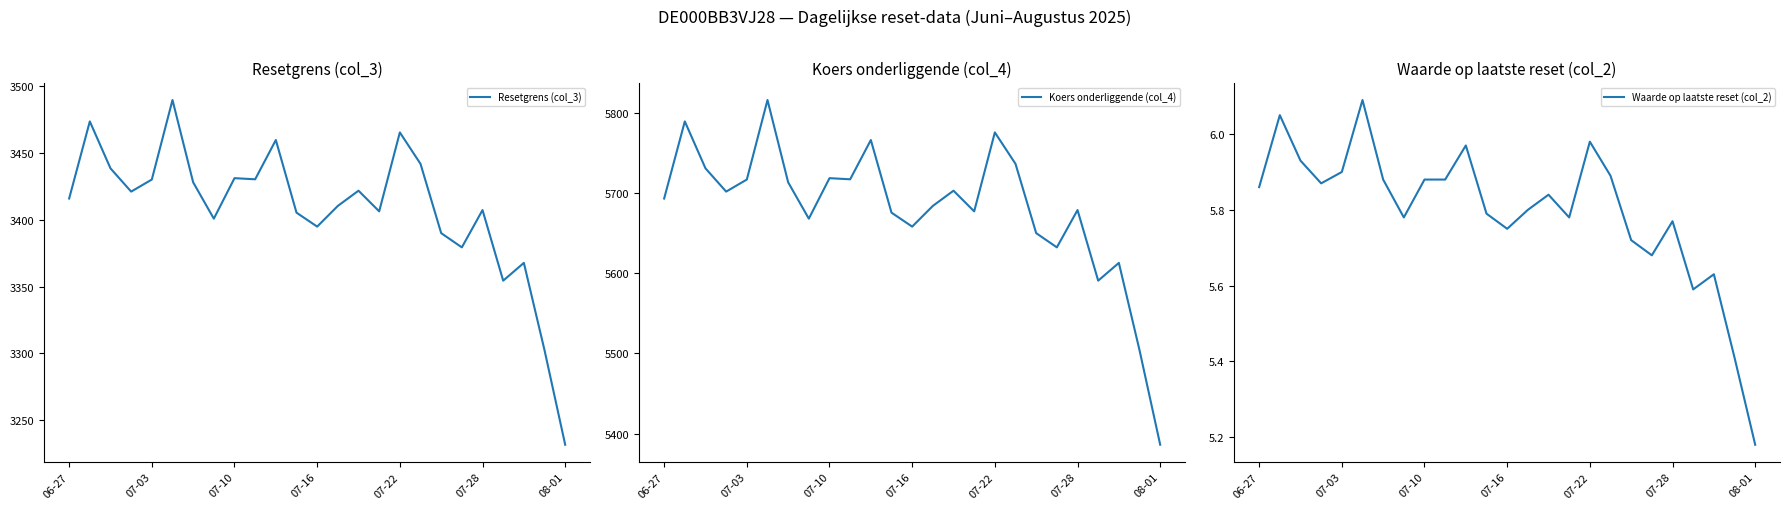

The Waarde op laatste reset (col_2) series shows 5.4 at 23. True or false?

True